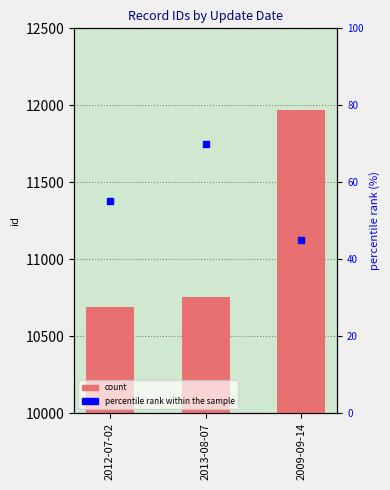

Which series contains the lowest Y value?

percentile rank within the sample